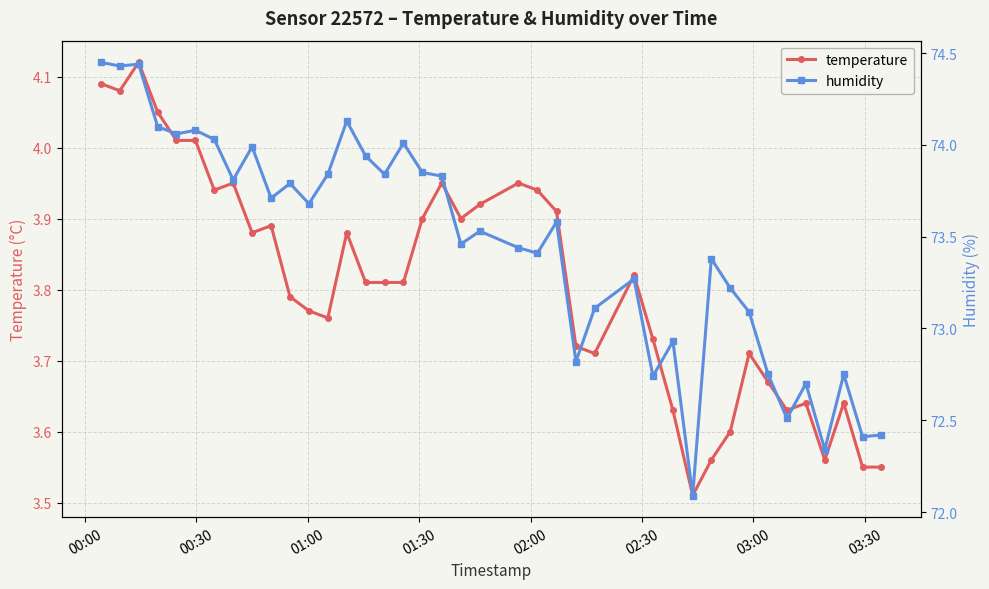

Reading left to right, transcribe all the data shown in this chart.

temperature: 4.1	4.1	4.1	4.0	4.0	4.0	3.9	4.0	3.9	3.9	3.8	3.8	3.8	3.9	3.8	3.8	3.8	3.9	4.0	3.9	3.9	4.0	3.9	3.9	3.7	3.7	3.8	3.7	3.6	3.5	3.6	3.6	3.7	3.7	3.6	3.6	3.6	3.6	3.5	3.5
humidity: 74.5	74.4	74.4	74.1	74.1	74.1	74.0	73.8	74.0	73.7	73.8	73.7	73.8	74.1	73.9	73.8	74.0	73.8	73.8	73.5	73.5	73.4	73.4	73.6	72.8	73.1	73.3	72.7	72.9	72.1	73.4	73.2	73.1	72.8	72.5	72.7	72.3	72.8	72.4	72.4